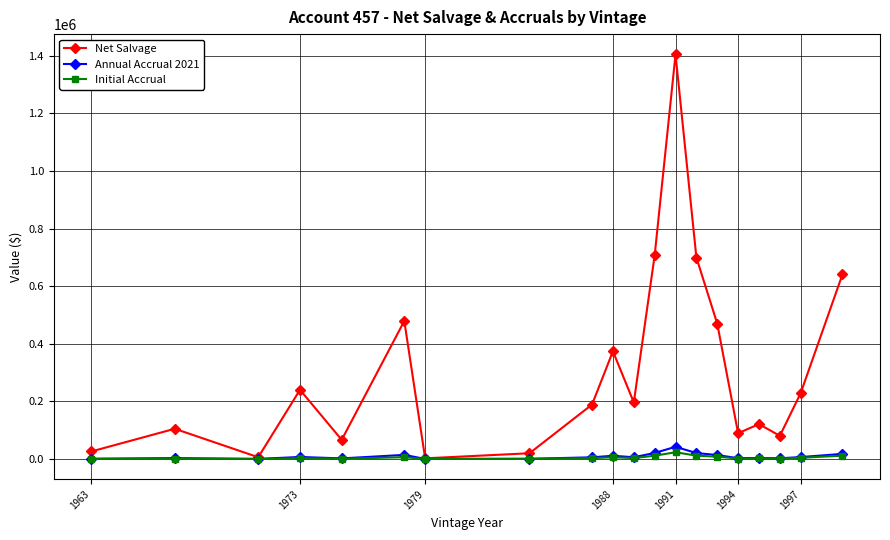

What are all the series names shown in the legend?

Net Salvage, Annual Accrual 2021, Initial Accrual